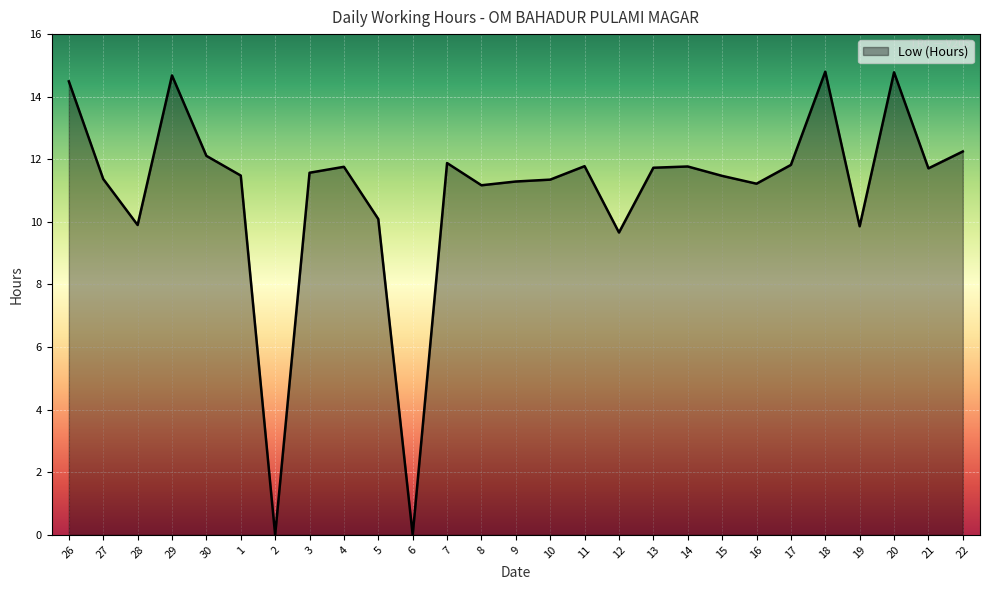

Where does the data first go above 11?

26